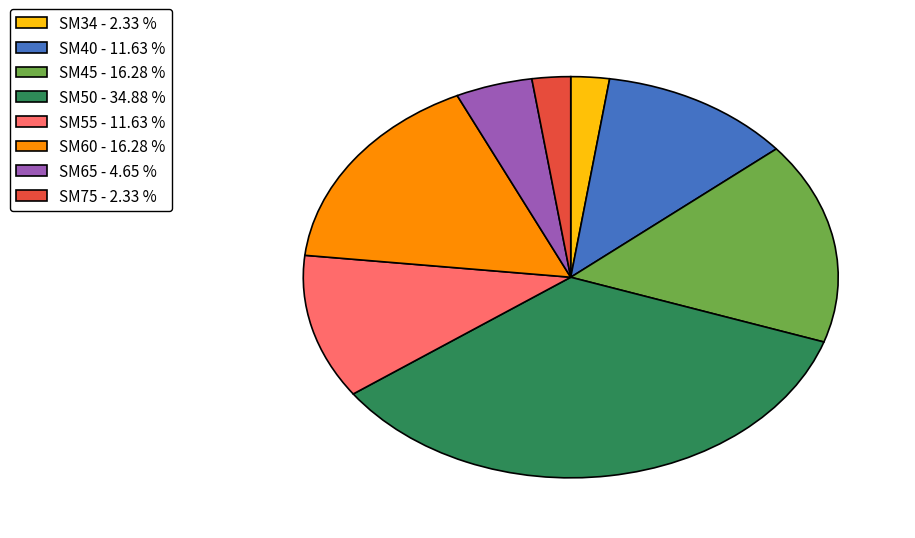

Count the number of slices in the pie.

8